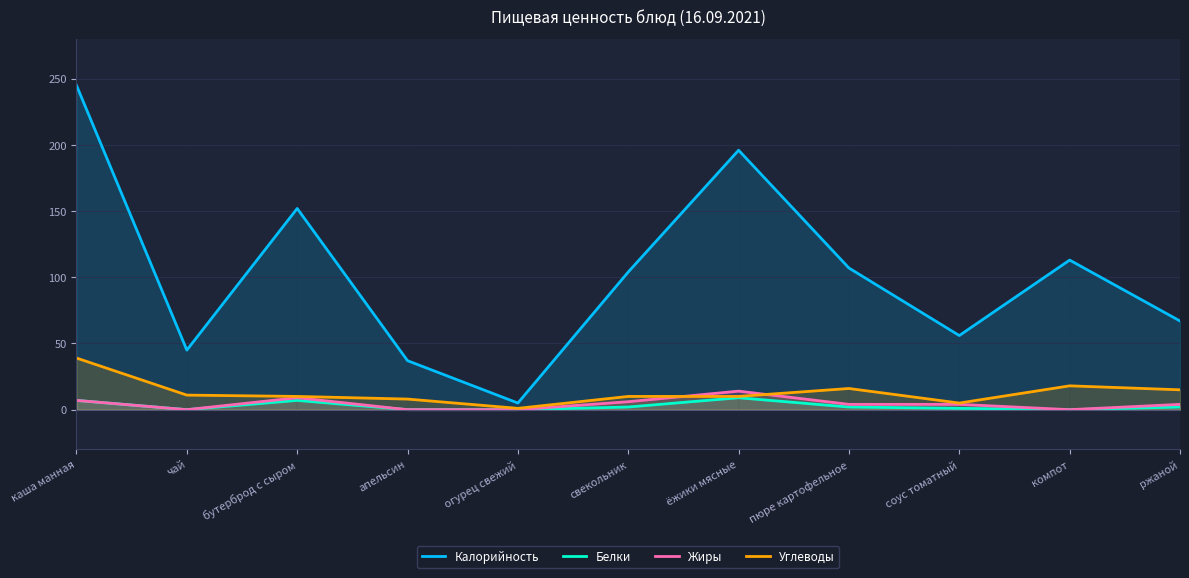

True or false: Калорийность has a value of 245 at каша манная.

True